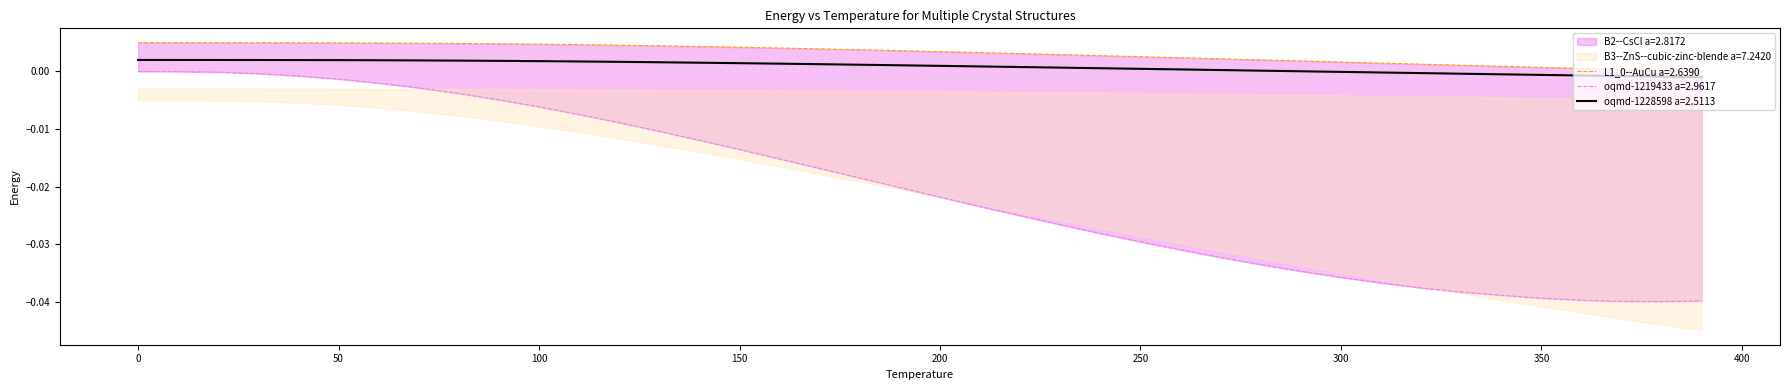

At which label is L1_0--AuCu a=2.6390 closest to 0?

290.0